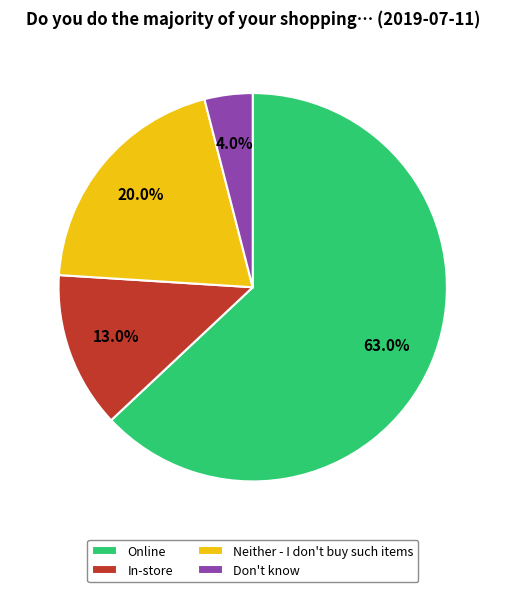

What is the total percentage of Online and Neither - I don't buy such items?

83.0%